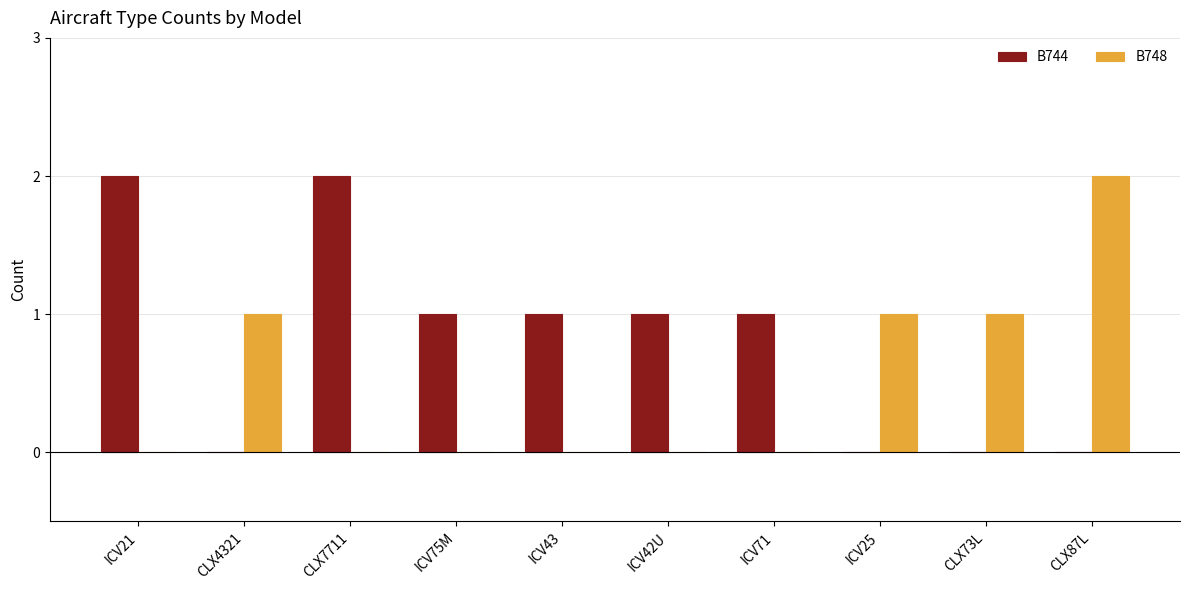

How many categories are shown in the chart?

10